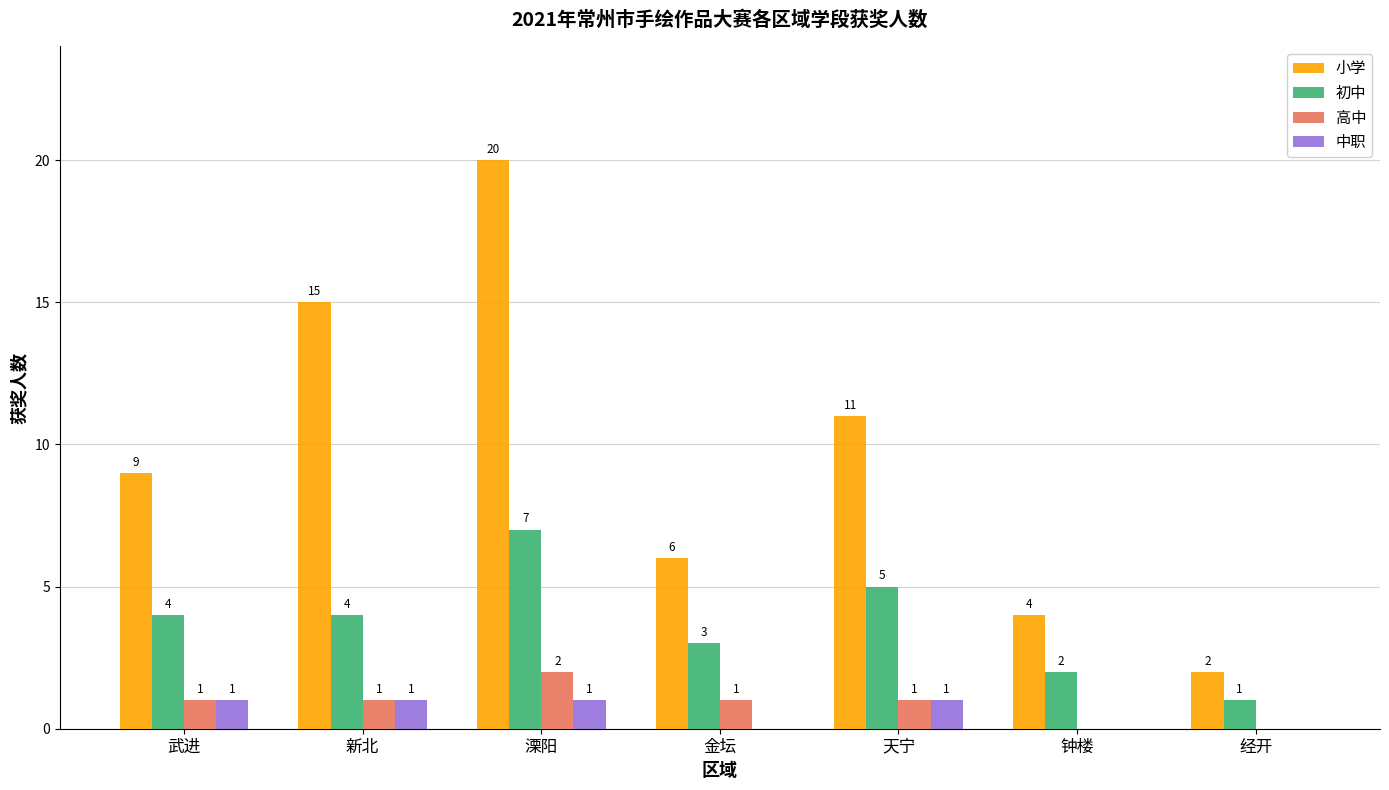

The 初中 series shows 3 at 钟楼. True or false?

False